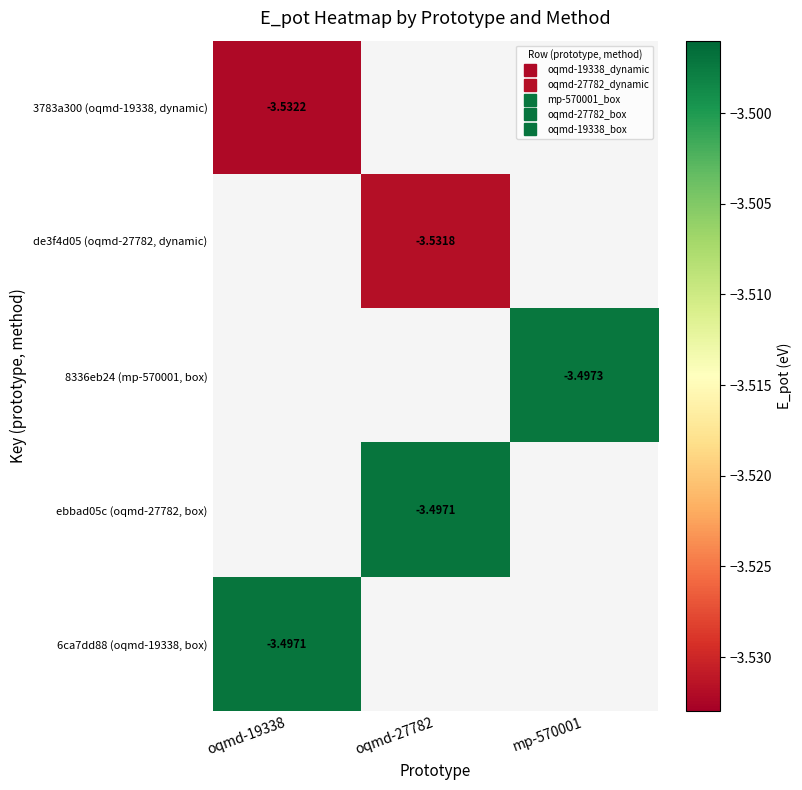

The 6ca7dd88 (oqmd-19338, box) series shows -0.7 at oqmd-19338. True or false?

False